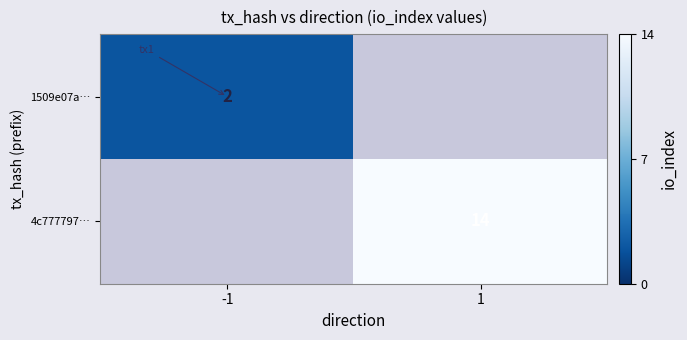

Which has a higher value, 1 or -1?

-1